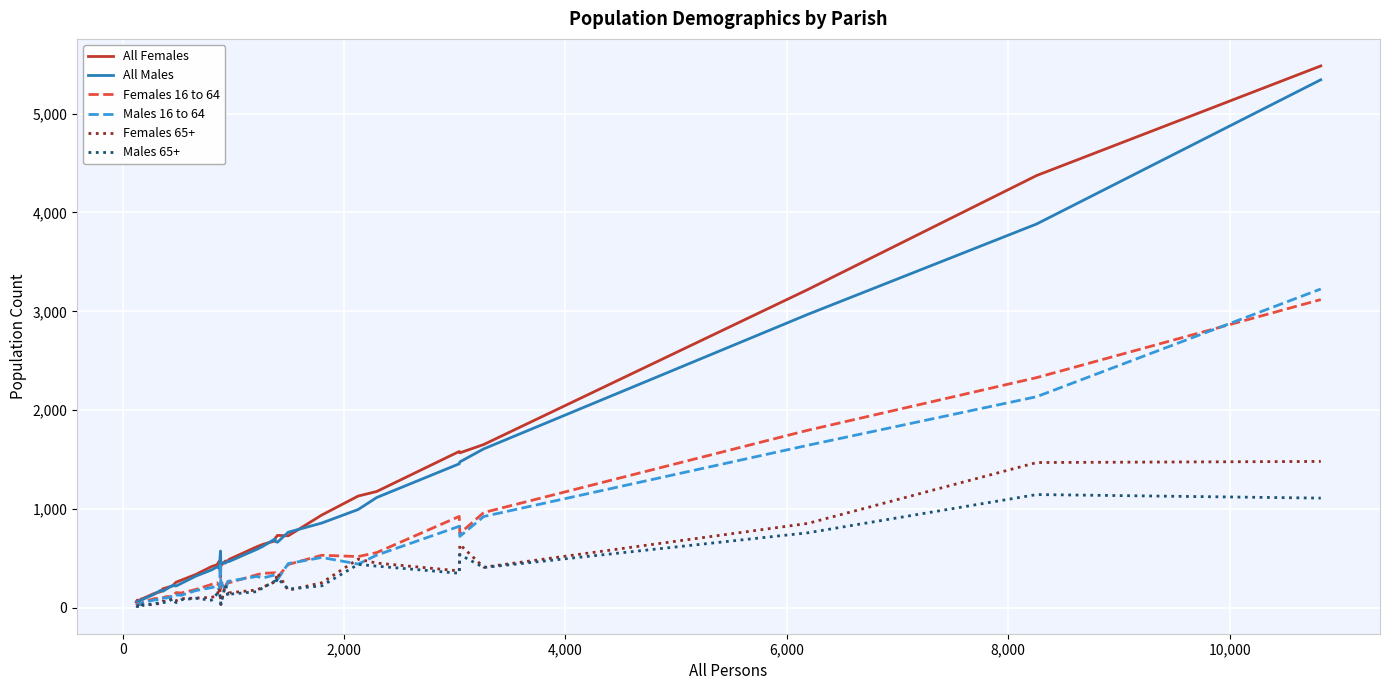

What is the maximum value shown in the chart?

5482